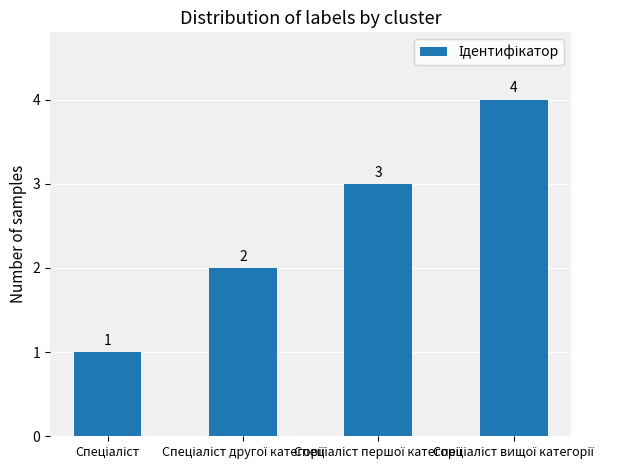

How many values are between 2 and 4?

3